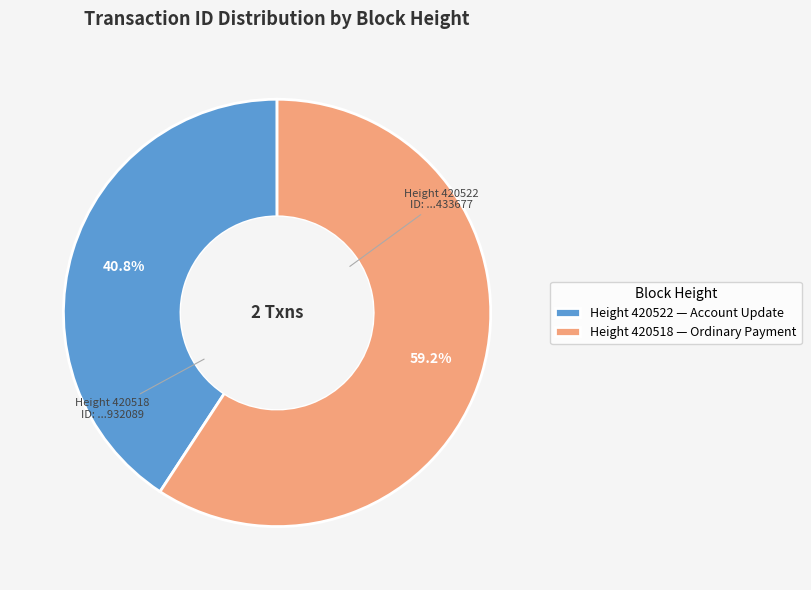

What percentage do Height 420518 and Height 420522 together represent?

100.0%